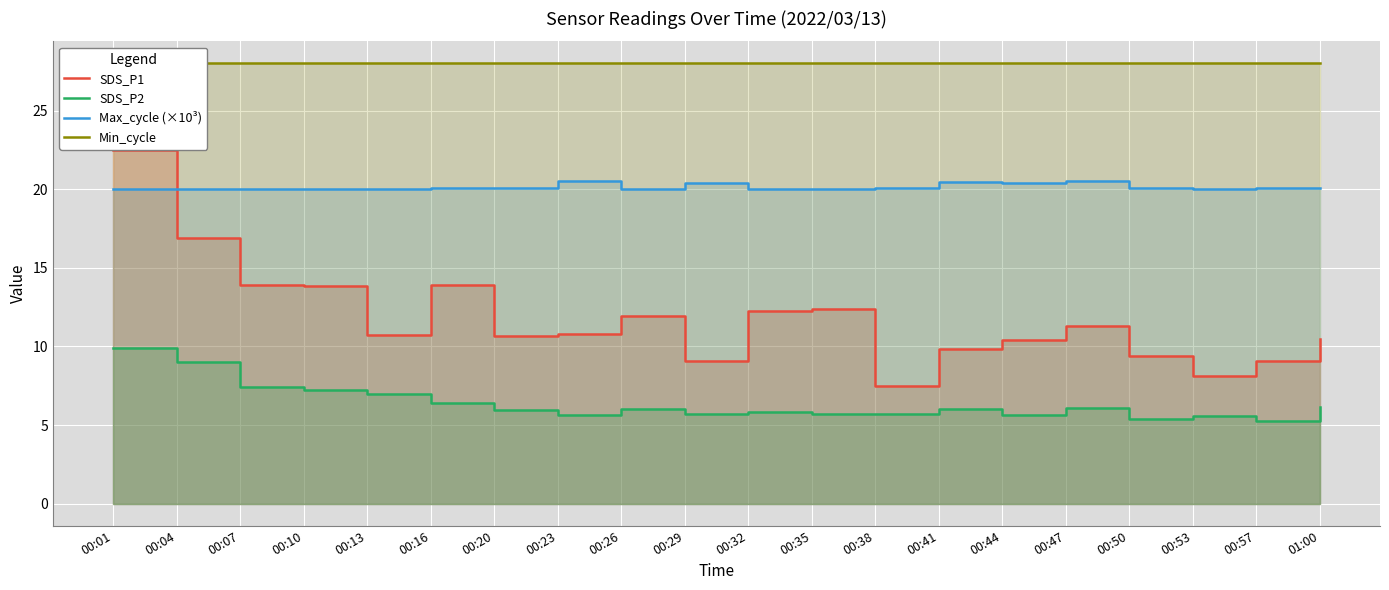

Reading left to right, transcribe all the data shown in this chart.

SDS_P1: 22.5	16.9	13.9	13.8	10.8	13.9	10.6	10.8	11.9	9.1	12.2	12.4	7.5	9.8	10.4	11.3	9.4	8.1	9.1	10.5
SDS_P2: 9.9	9.0	7.4	7.2	7.0	6.4	6.0	5.6	6.0	5.7	5.8	5.7	5.7	6.0	5.6	6.1	5.4	5.6	5.3	6.2
Max_cycle (×10³): 20.0	20.0	20.0	20.0	20.0	20.1	20.1	20.5	20.0	20.4	20.0	20.0	20.1	20.5	20.4	20.5	20.0	20.0	20.0	20.0
Min_cycle: 28.0	28.0	28.0	28.0	28.0	28.0	28.0	28.0	28.0	28.0	28.0	28.0	28.0	28.0	28.0	28.0	28.0	28.0	28.0	28.0